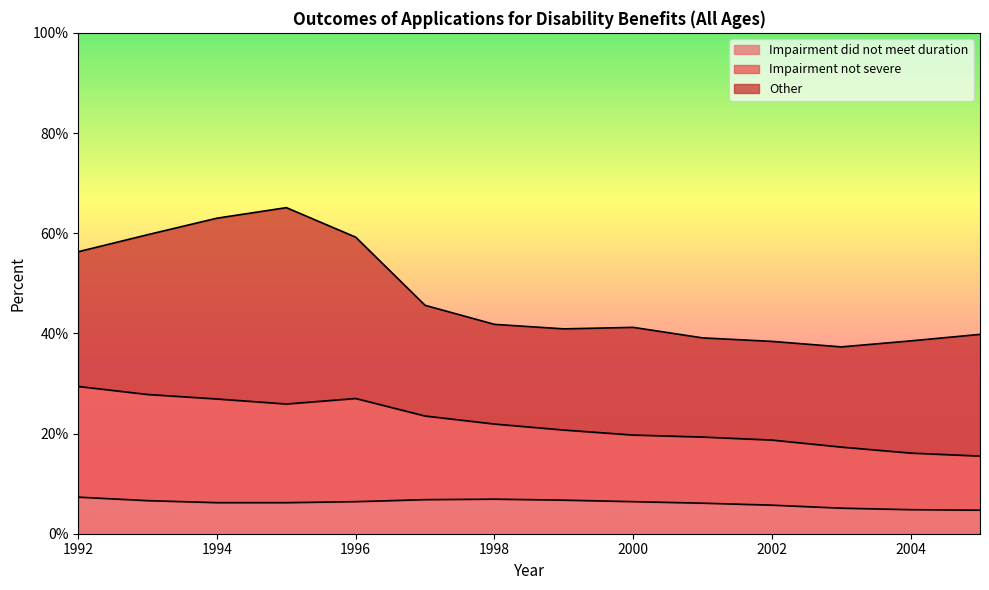

True or false: Impairment not severe has more than 2 interior local peaks.

False